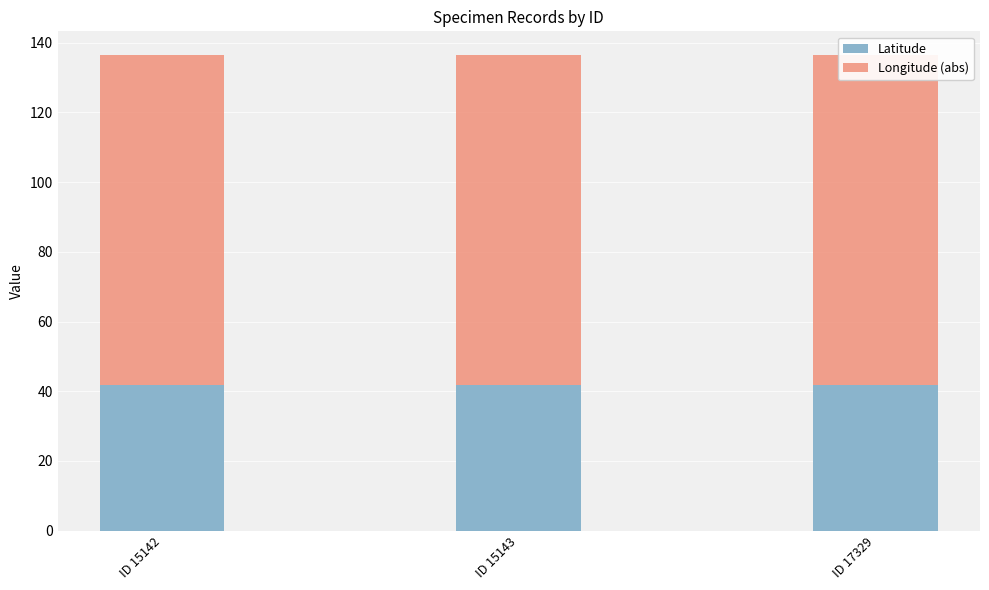

How many groups of bars are there?

3